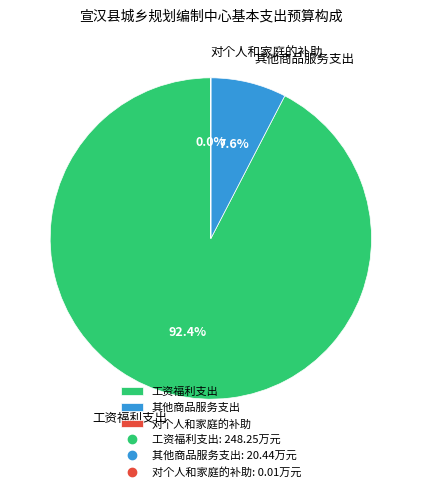

Does 工资福利支出 represent more than half of the total?

Yes